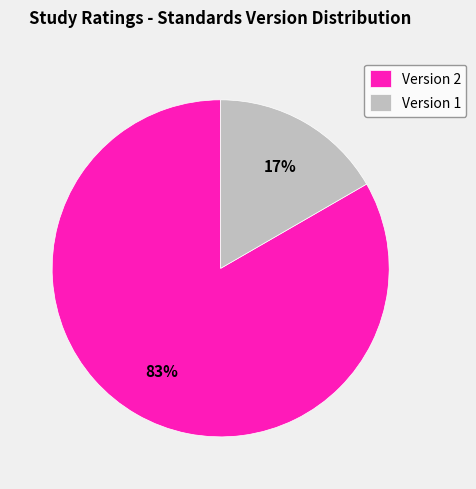

Which slice is the largest?

Version 2